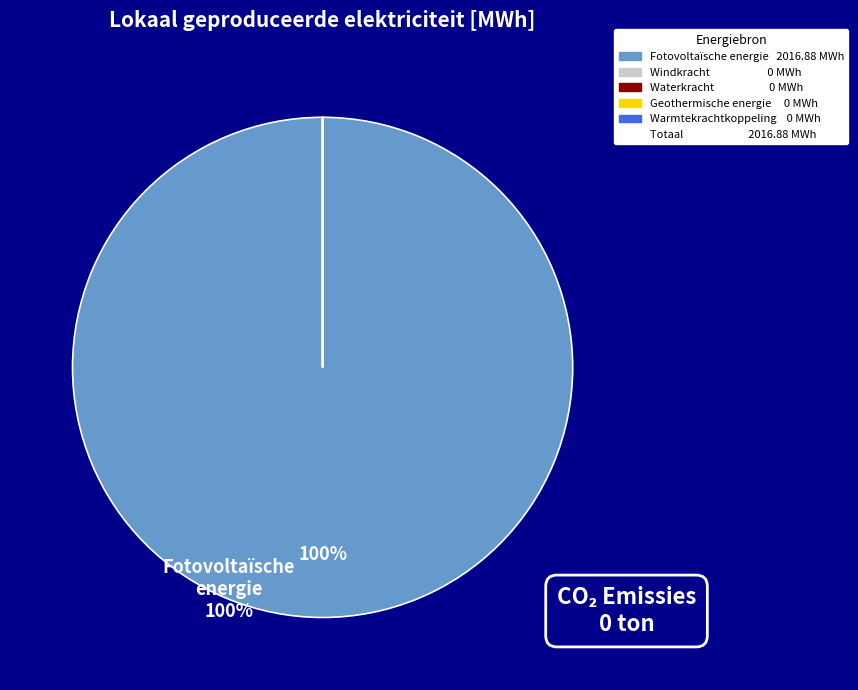

To the nearest percent, what is the difference between the largest and smallest slice percentages?

100%